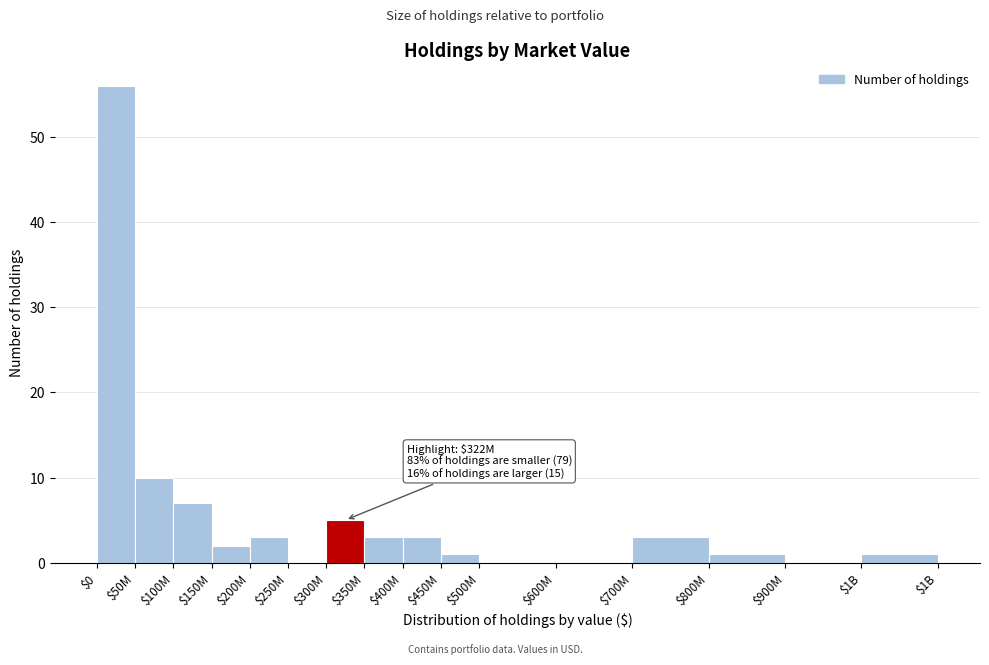

At which label is the value closest to 28?

$50M